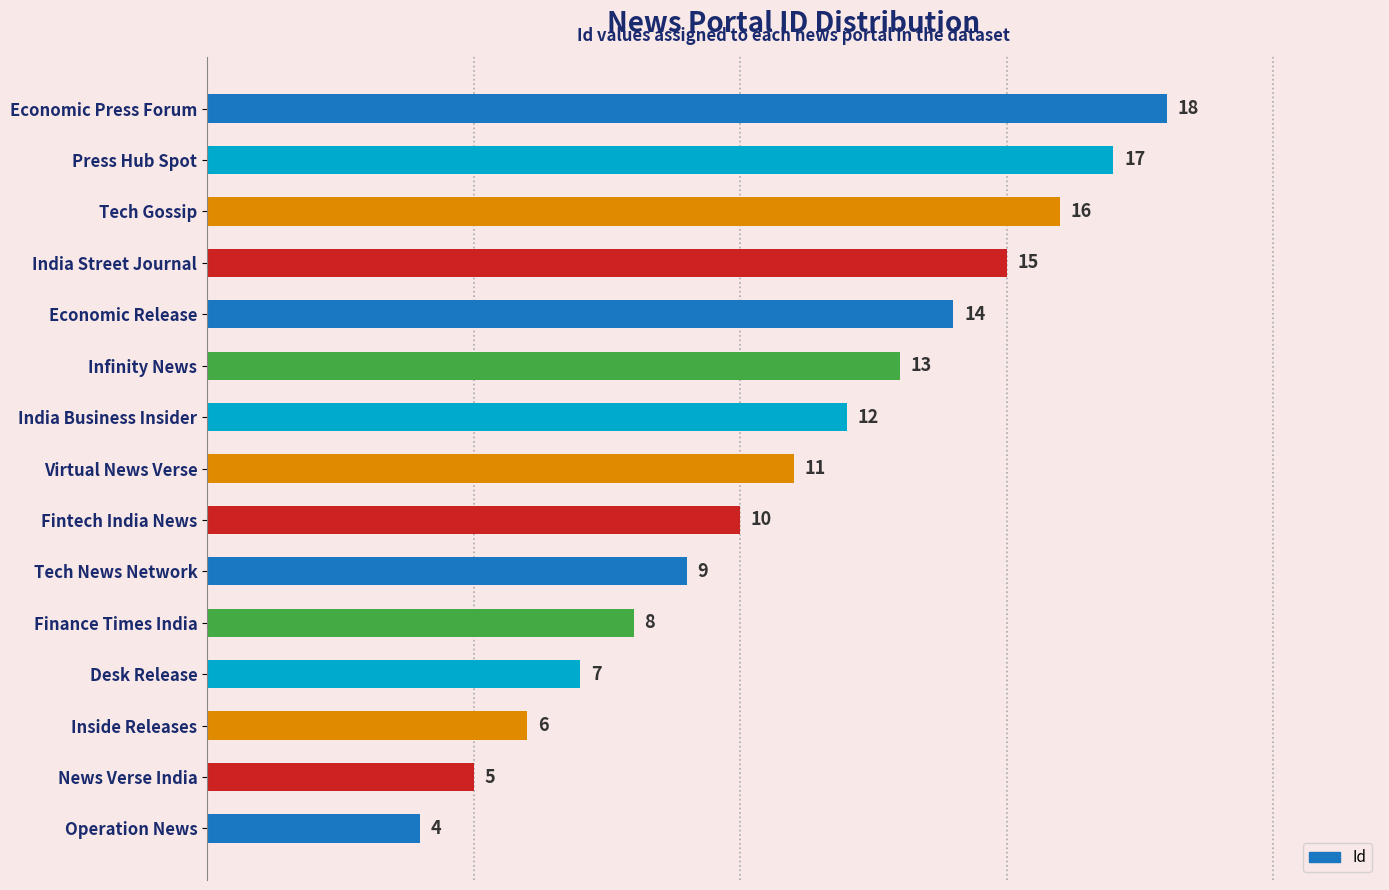

Rank the categories by value from lowest to highest.

Operation News, News Verse India, Inside Releases, Desk Release, Finance Times India, Tech News Network, Fintech India News, Virtual News Verse, India Business Insider, Infinity News, Economic Release, India Street Journal, Tech Gossip, Press Hub Spot, Economic Press Forum